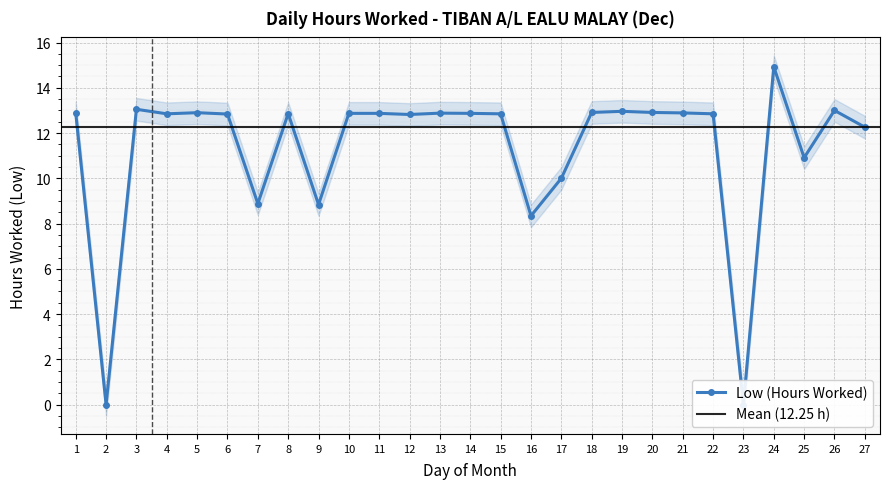

True or false: the data shows 18.1 at 19.

False